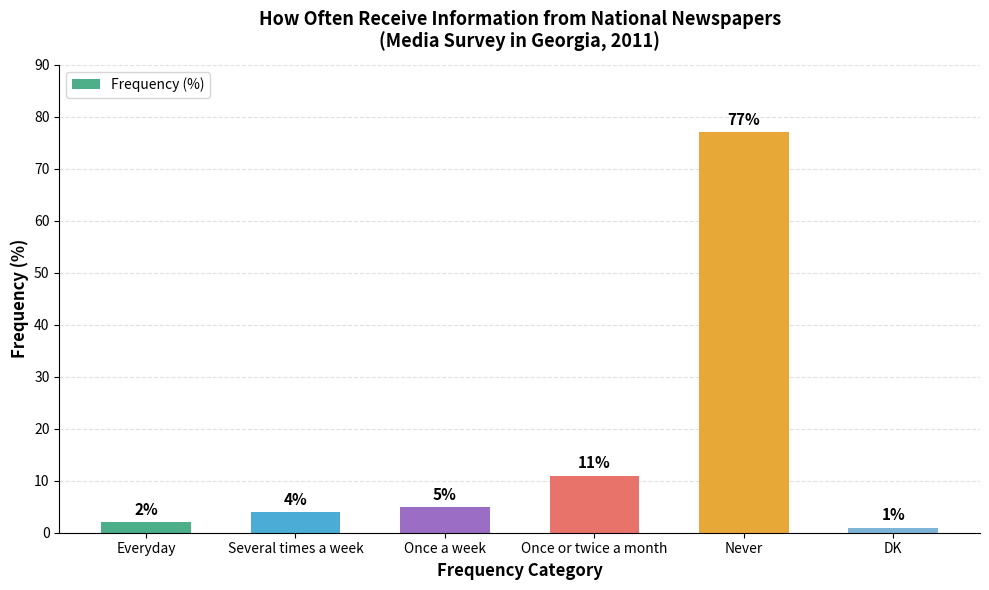

How many bars are there in total?

6